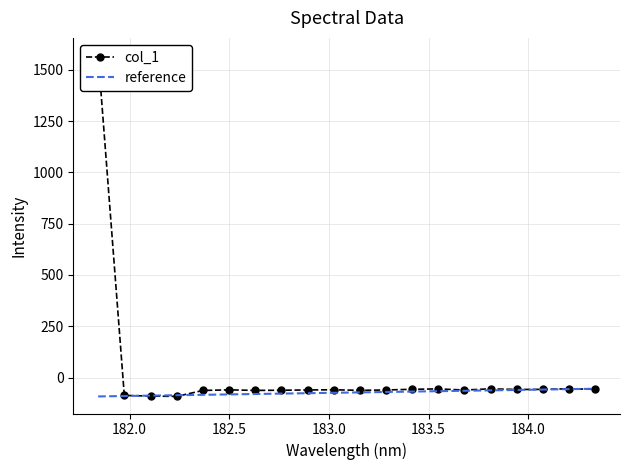

Reading left to right, what are all the values shown in this chart?

col_1: 1571.8	-86.7	-89.8	-91.6	-62.5	-59.5	-62.2	-61.4	-60.1	-59.1	-61.9	-60.2	-56.8	-54.9	-60.4	-54.6	-57.7	-57.2	-54.1	-57.0
reference: -91.6	-89.6	-87.6	-85.7	-83.7	-81.7	-79.7	-77.8	-75.8	-73.8	-71.9	-69.9	-67.9	-66.0	-64.0	-62.0	-60.0	-58.1	-56.1	-54.1